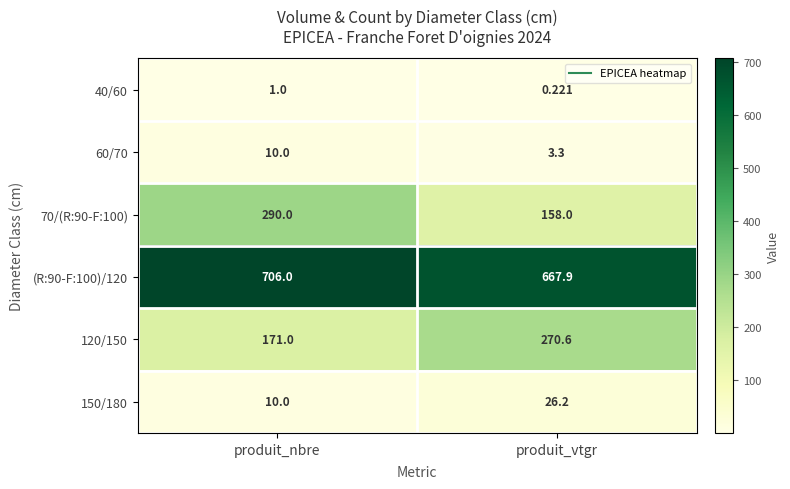

What is the difference between the highest and lowest values at produit_nbre?

705.0